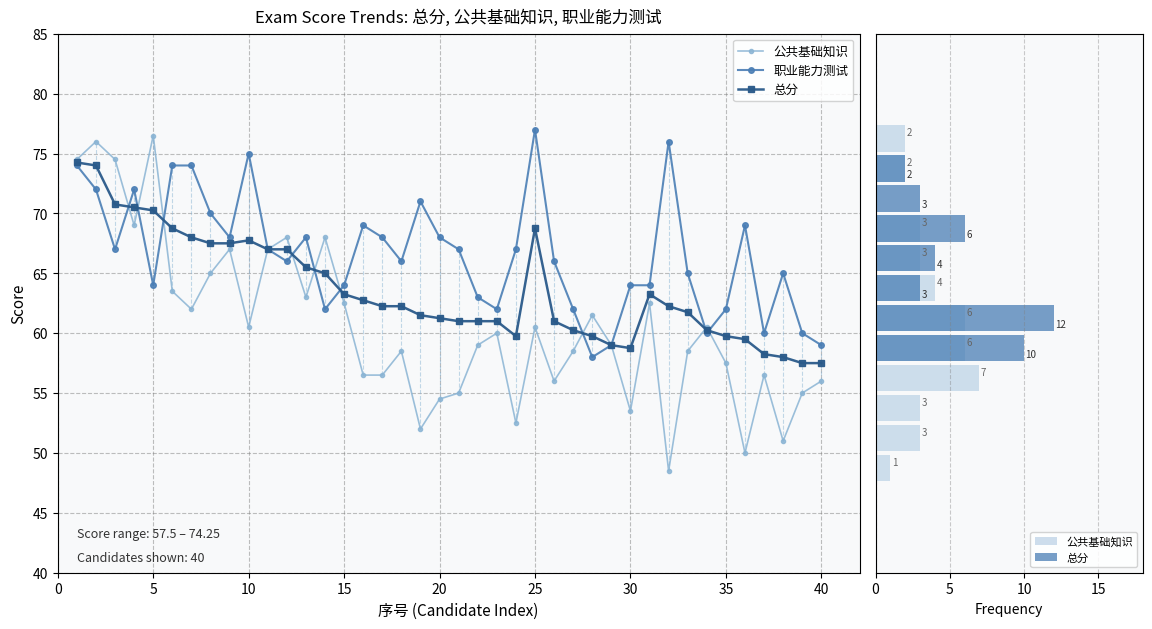

Reading left to right, what are all the values shown in this chart?

总分: 74.2	74.0	70.8	70.5	70.2	68.8	68.0	67.5	67.5	67.8	67.0	67.0	65.5	65.0	63.2	62.8	62.2	62.2	61.5	61.2	61.0	61.0	61.0	59.8	68.8	61.0	60.2	59.8	59.0	58.8	63.2	62.2	61.8	60.2	59.8	59.5	58.2	58.0	57.5	57.5
公共基础知识: 74.5	76.0	74.5	69.0	76.5	63.5	62.0	65.0	67.0	60.5	67.0	68.0	63.0	68.0	62.5	56.5	56.5	58.5	52.0	54.5	55.0	59.0	60.0	52.5	60.5	56.0	58.5	61.5	59.0	53.5	62.5	48.5	58.5	60.5	57.5	50.0	56.5	51.0	55.0	56.0
职业能力测试: 74.0	72.0	67.0	72.0	64.0	74.0	74.0	70.0	68.0	75.0	67.0	66.0	68.0	62.0	64.0	69.0	68.0	66.0	71.0	68.0	67.0	63.0	62.0	67.0	77.0	66.0	62.0	58.0	59.0	64.0	64.0	76.0	65.0	60.0	62.0	69.0	60.0	65.0	60.0	59.0